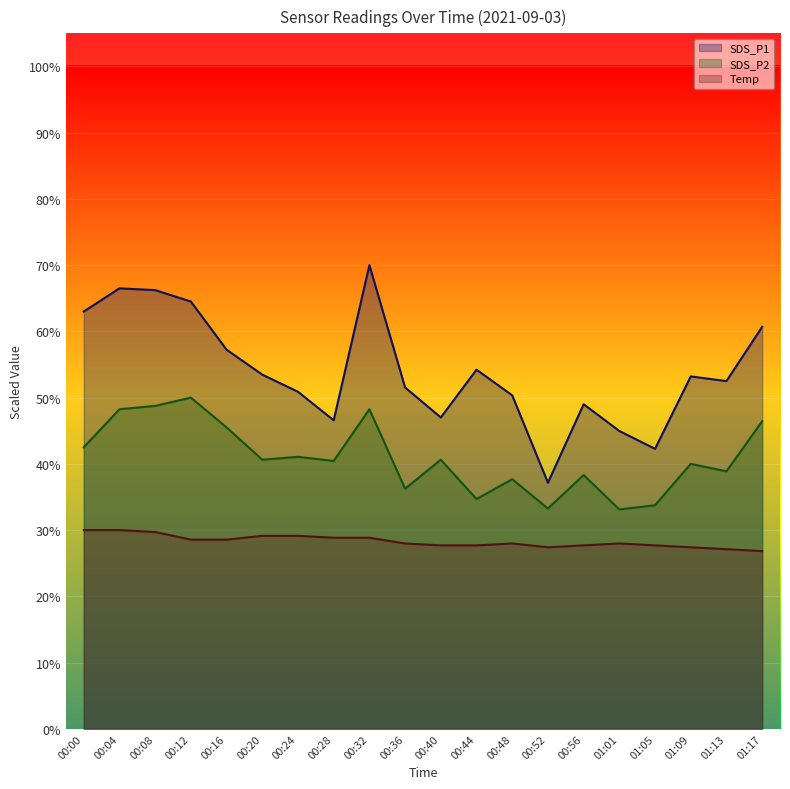

At which label does SDS_P2 reach its peak?

00:12